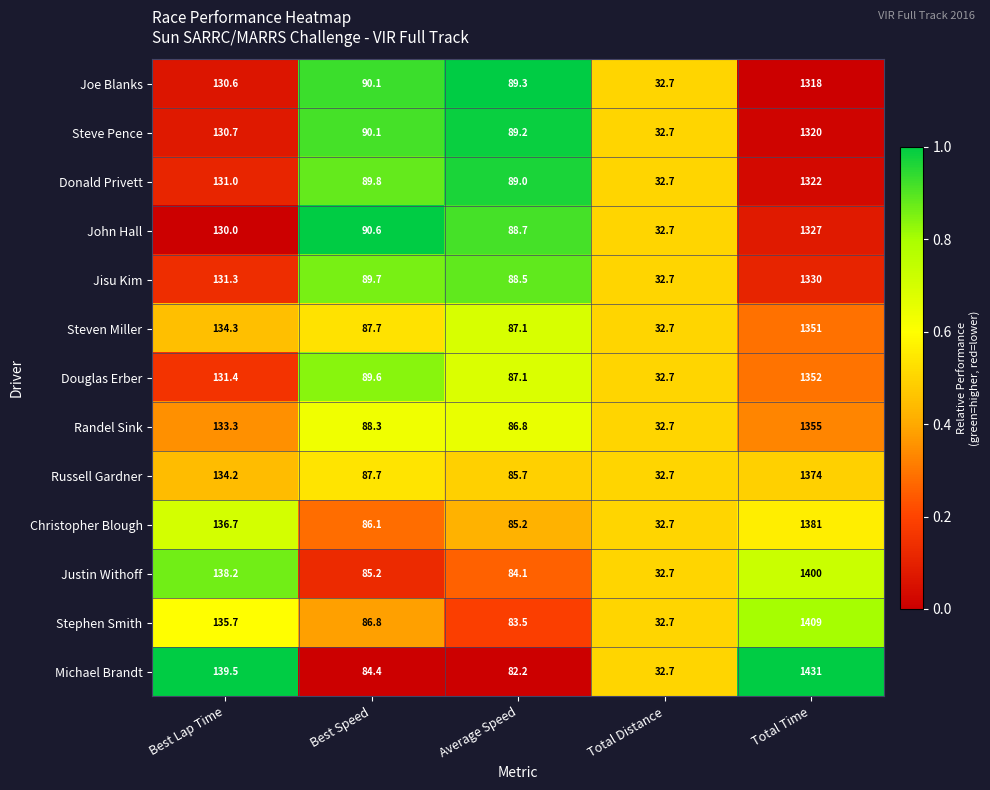

What is the approximate value of Steven Miller at Best Speed?

87.7